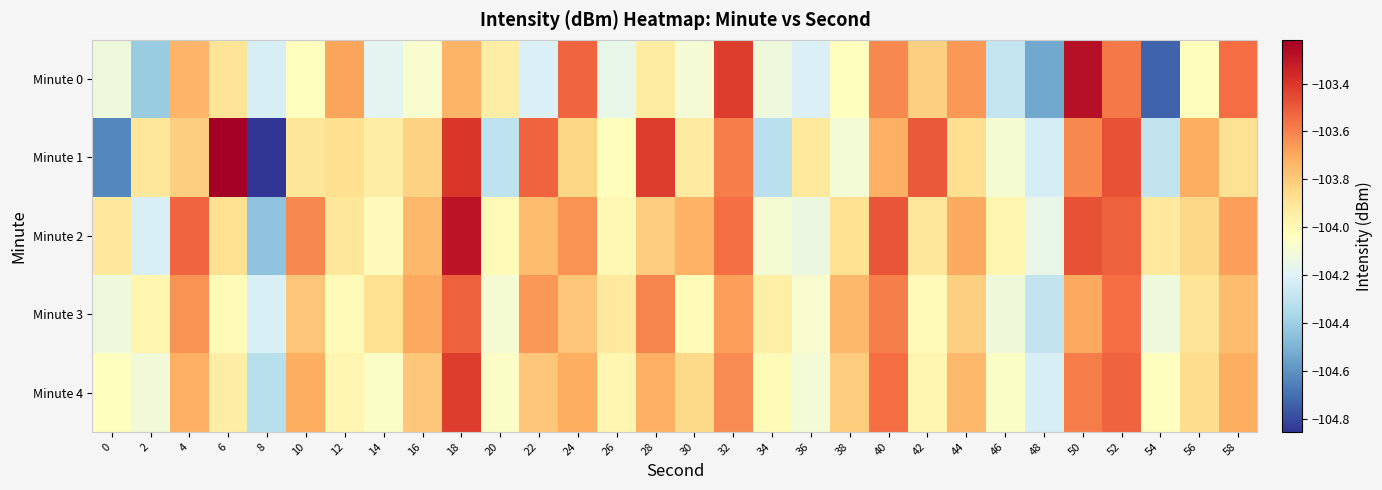

Count the number of categories in the chart.

30